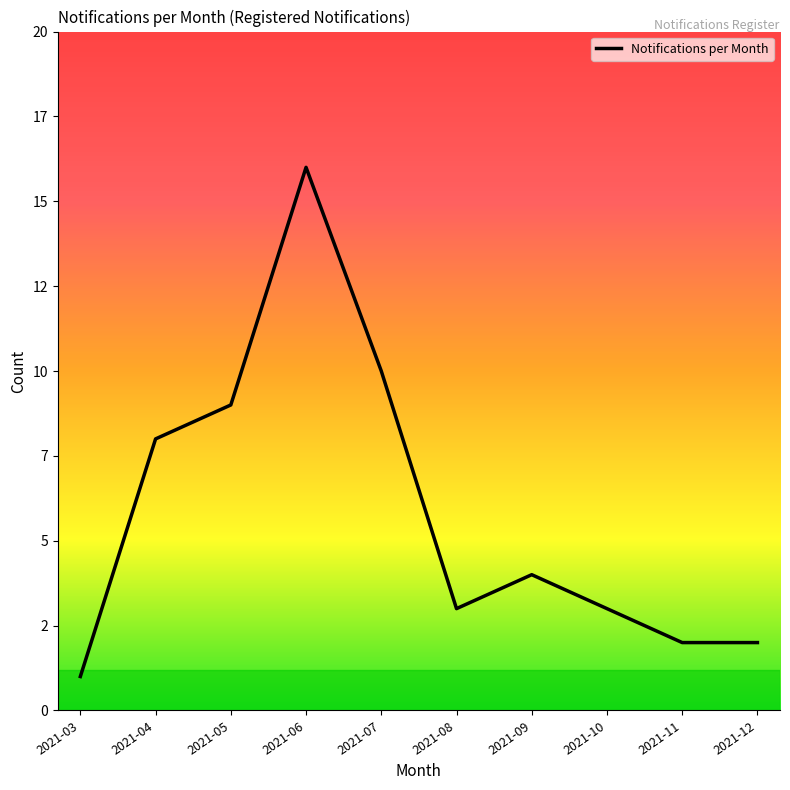

At which category does the data reach its first local valley?

2021-08